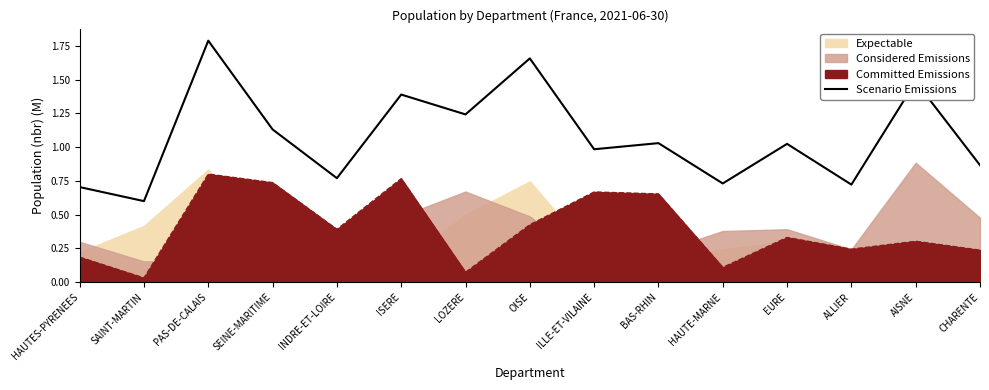

How many categories are shown in the chart?

15